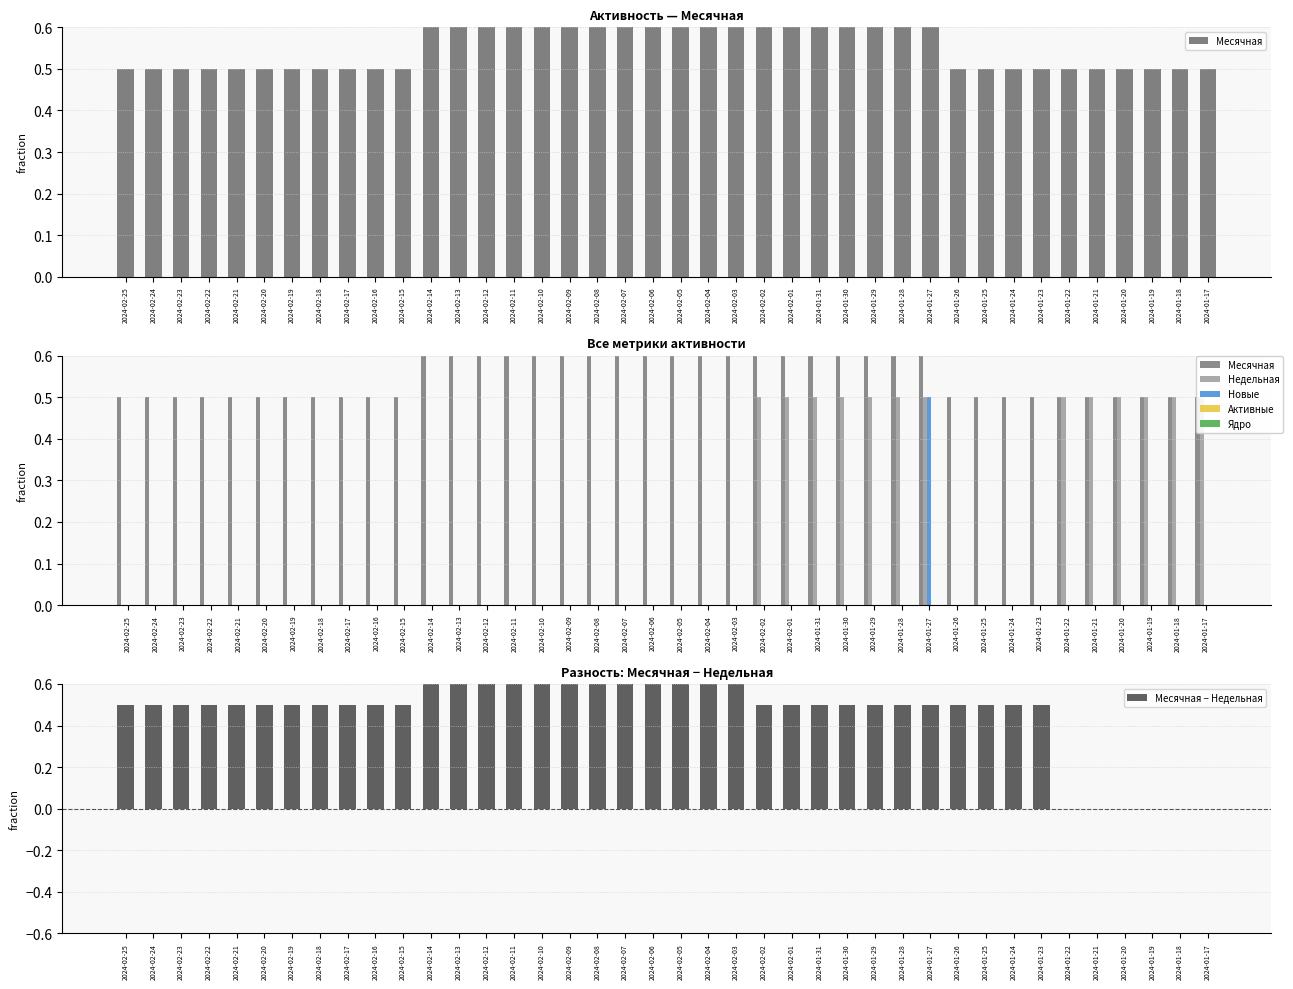

Reading right to left, list all the values displayed in this chart.

Месячная: 0.5	0.5	0.5	0.5	0.5	0.5	0.5	0.5	0.5	0.5	1.0	1.0	1.0	1.0	1.0	1.0	1.0	1.0	1.0	1.0	1.0	1.0	1.0	1.0	1.0	1.0	1.0	1.0	1.0	0.5	0.5	0.5	0.5	0.5	0.5	0.5	0.5	0.5	0.5	0.5
Недельная: 0.5	0.5	0.5	0.5	0.5	0.5	0.0	0.0	0.0	0.0	0.5	0.5	0.5	0.5	0.5	0.5	0.5	0.0	0.0	0.0	0.0	0.0	0.0	0.0	0.0	0.0	0.0	0.0	0.0	0.0	0.0	0.0	0.0	0.0	0.0	0.0	0.0	0.0	0.0	0.0
Новые: 0.0	0.0	0.0	0.0	0.0	0.0	0.0	0.0	0.0	0.0	0.5	0.0	0.0	0.0	0.0	0.0	0.0	0.0	0.0	0.0	0.0	0.0	0.0	0.0	0.0	0.0	0.0	0.0	0.0	0.0	0.0	0.0	0.0	0.0	0.0	0.0	0.0	0.0	0.0	0.0
Активные: 0.0	0.0	0.0	0.0	0.0	0.0	0.0	0.0	0.0	0.0	0.0	0.0	0.0	0.0	0.0	0.0	0.0	0.0	0.0	0.0	0.0	0.0	0.0	0.0	0.0	0.0	0.0	0.0	0.0	0.0	0.0	0.0	0.0	0.0	0.0	0.0	0.0	0.0	0.0	0.0
Ядро: 0.0	0.0	0.0	0.0	0.0	0.0	0.0	0.0	0.0	0.0	0.0	0.0	0.0	0.0	0.0	0.0	0.0	0.0	0.0	0.0	0.0	0.0	0.0	0.0	0.0	0.0	0.0	0.0	0.0	0.0	0.0	0.0	0.0	0.0	0.0	0.0	0.0	0.0	0.0	0.0
Месячная − Недельная: 0.0	0.0	0.0	0.0	0.0	0.0	0.5	0.5	0.5	0.5	0.5	0.5	0.5	0.5	0.5	0.5	0.5	1.0	1.0	1.0	1.0	1.0	1.0	1.0	1.0	1.0	1.0	1.0	1.0	0.5	0.5	0.5	0.5	0.5	0.5	0.5	0.5	0.5	0.5	0.5